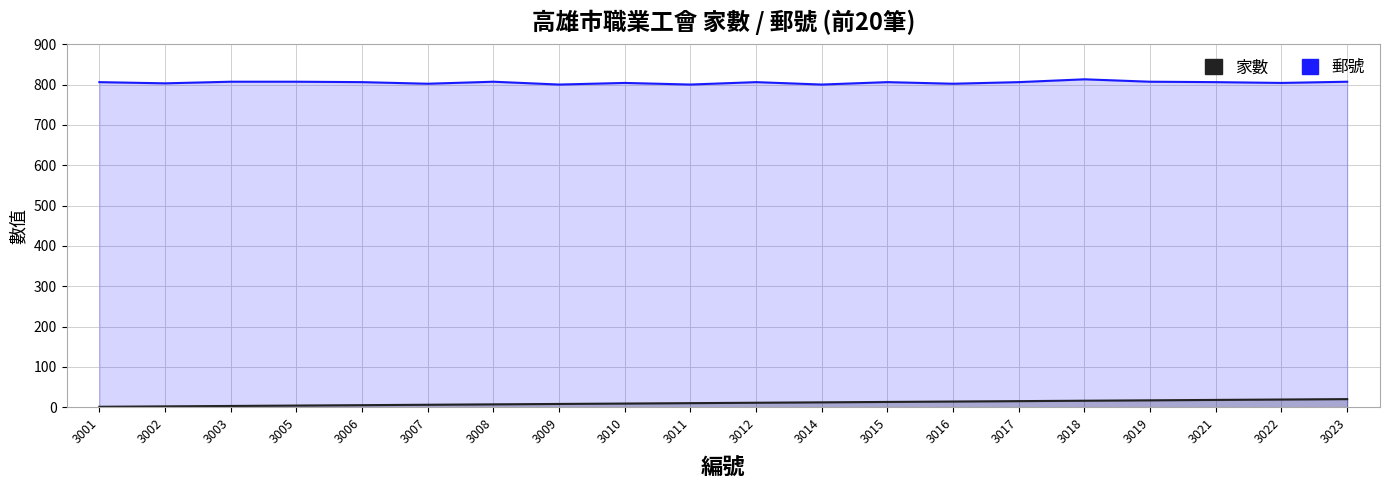

What are all the series names shown in the legend?

家數, 郵號